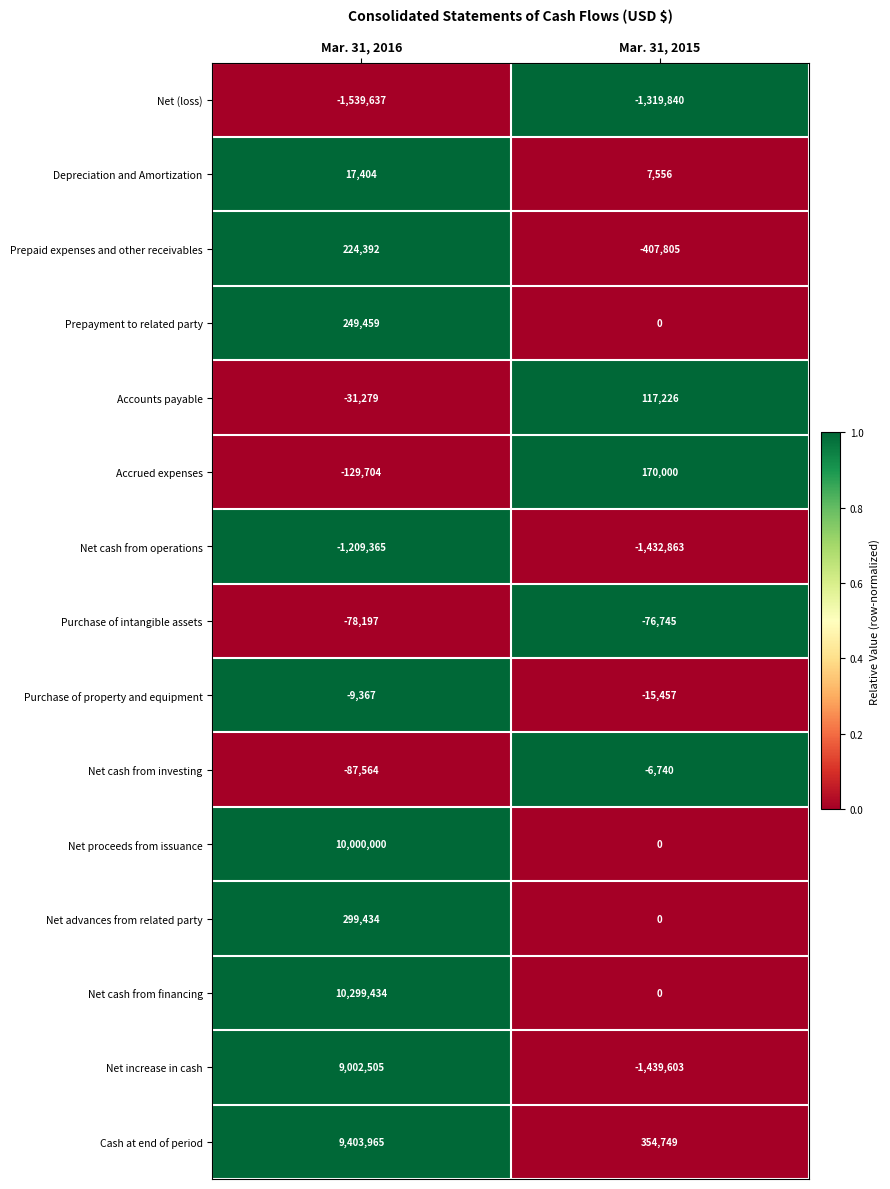

What is the spread (max minus min) of values at Mar. 31, 2016?

11839071